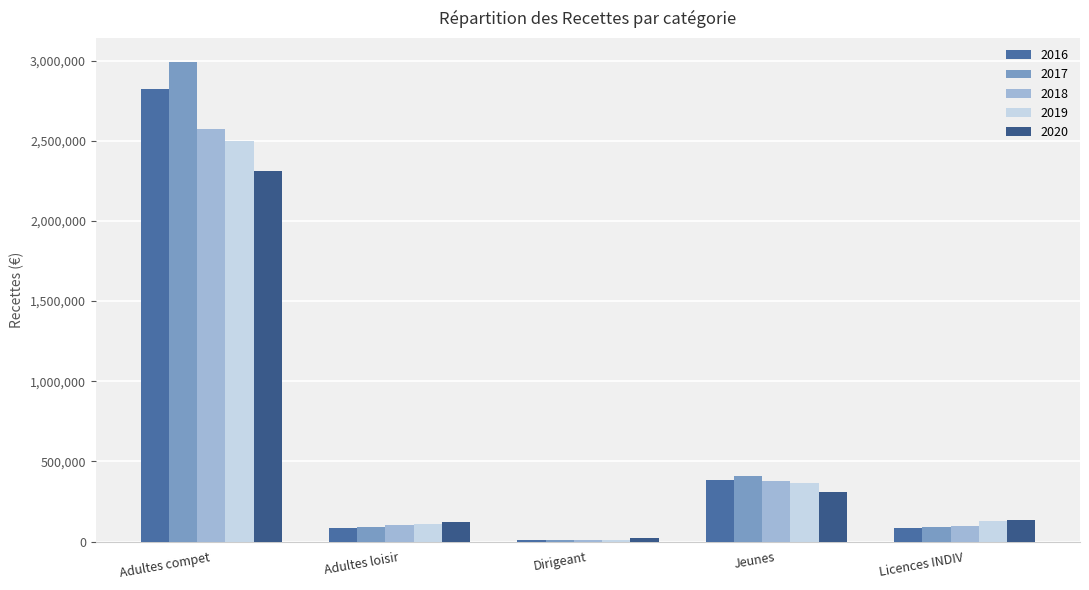

What is the difference between the second highest and minimum values in the 2020 series?

287776.0